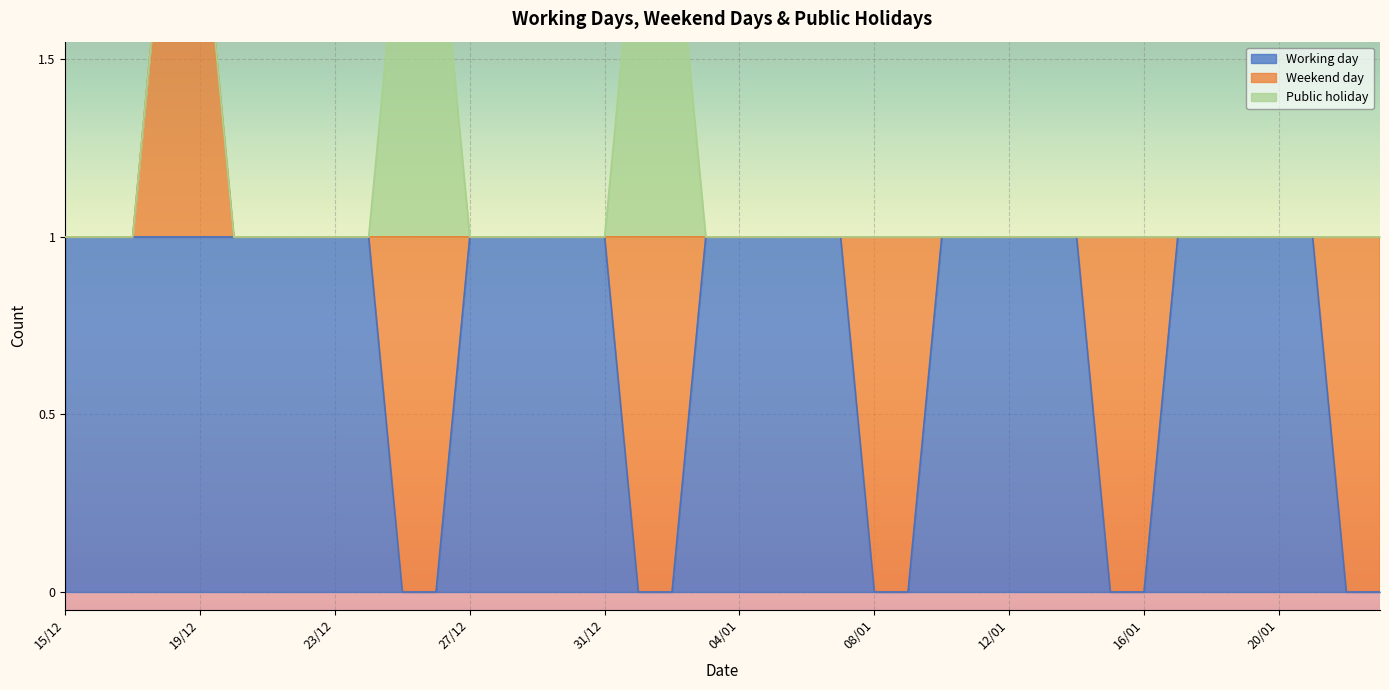

The value of Public holiday at 16/12 is 0. True or false?

True